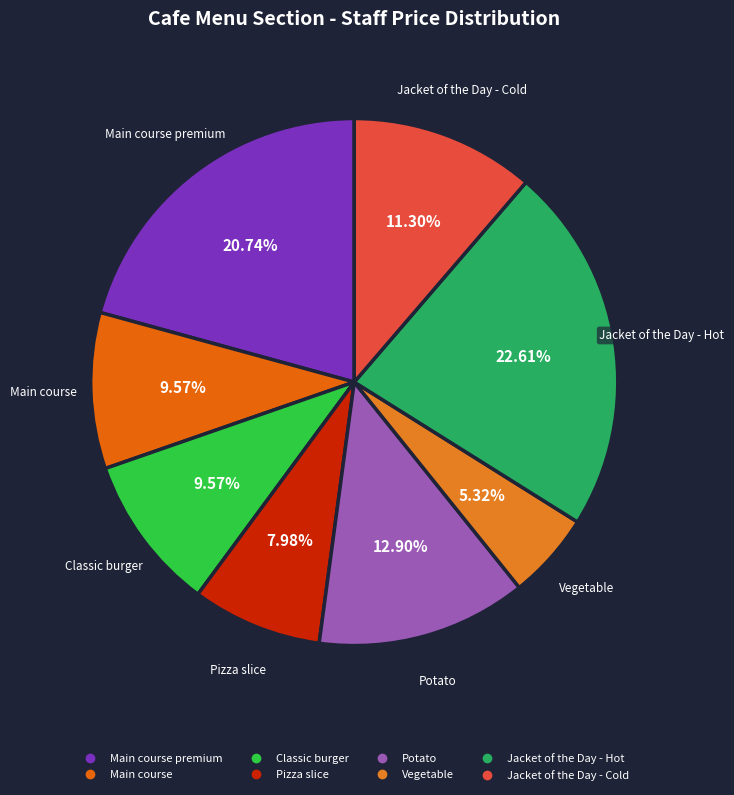

How many slices are in this pie chart?

8